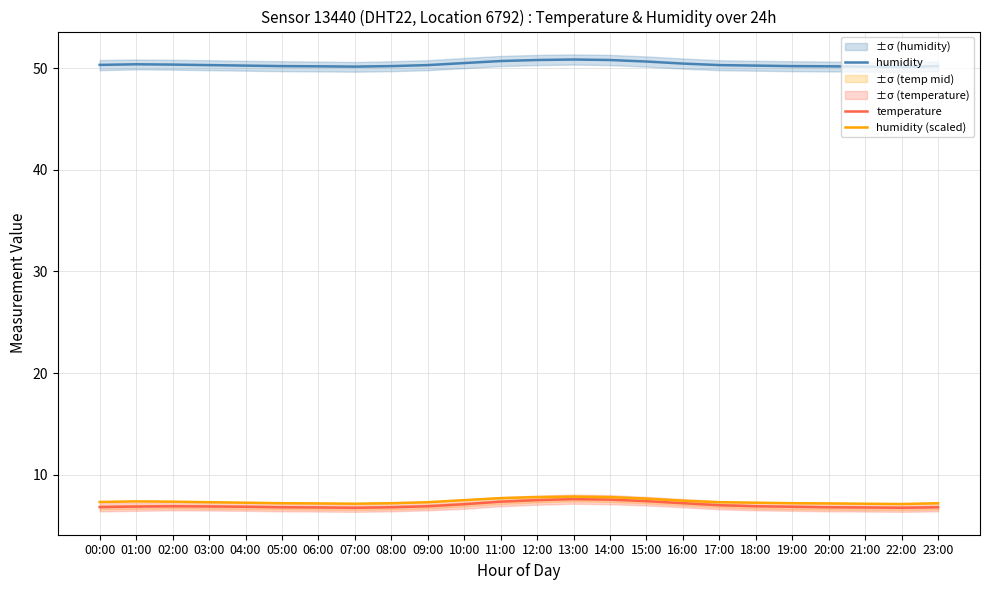

Reading left to right, extract all data points from this chart.

humidity: 50.3	50.4	50.4	50.3	50.2	50.2	50.2	50.1	50.2	50.3	50.5	50.7	50.8	50.9	50.8	50.6	50.5	50.3	50.2	50.2	50.2	50.1	50.1	50.2
temperature: 6.8	6.9	6.9	6.9	6.8	6.8	6.8	6.8	6.8	6.9	7.1	7.3	7.5	7.6	7.5	7.4	7.2	7.0	6.9	6.8	6.8	6.8	6.8	6.8
humidity (scaled): 7.3	7.4	7.4	7.3	7.2	7.2	7.2	7.1	7.2	7.3	7.5	7.7	7.8	7.9	7.8	7.6	7.5	7.3	7.2	7.2	7.2	7.1	7.1	7.2